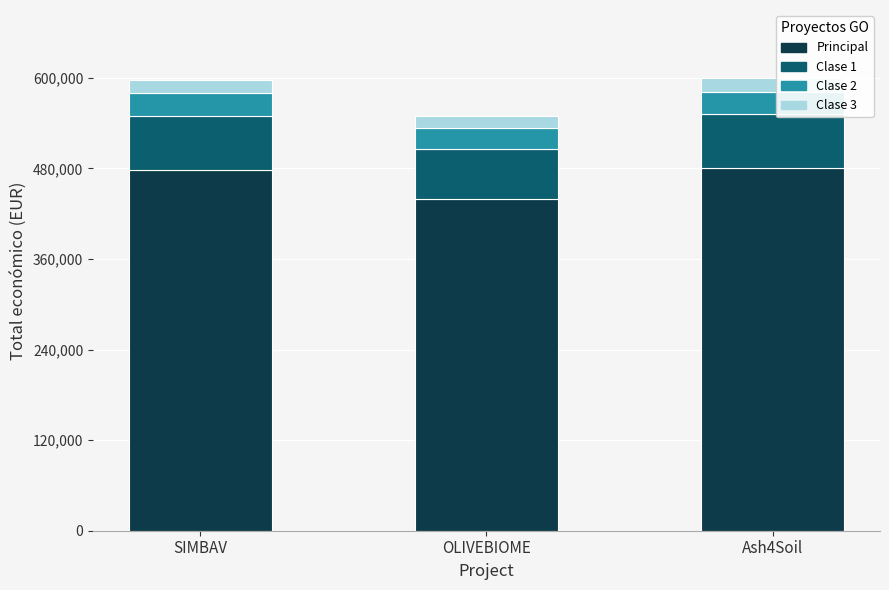

What is the total value across all series at SIMBAV?

597651.0